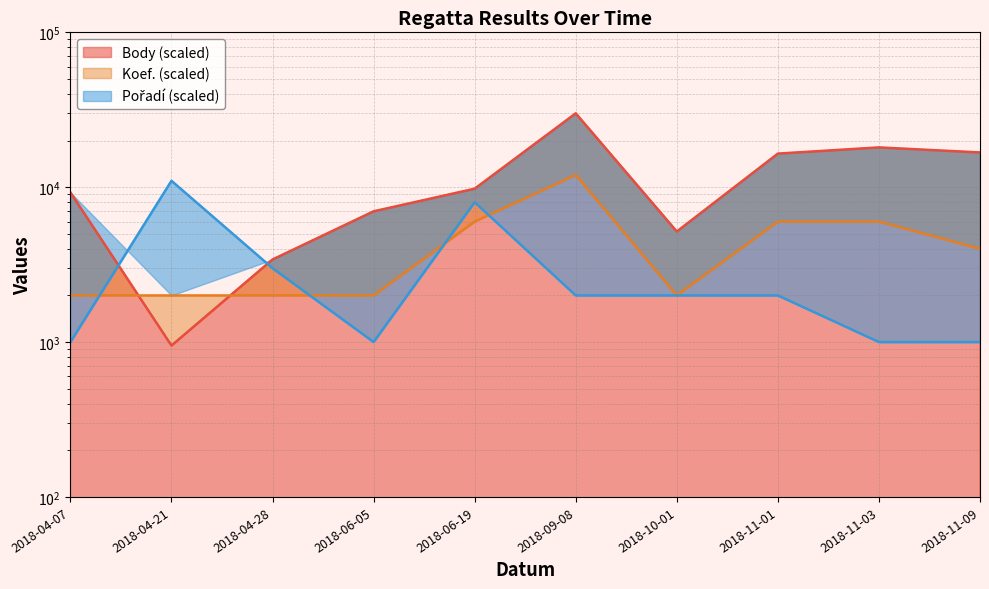

Does the chart display data point markers on the line(s)?

No